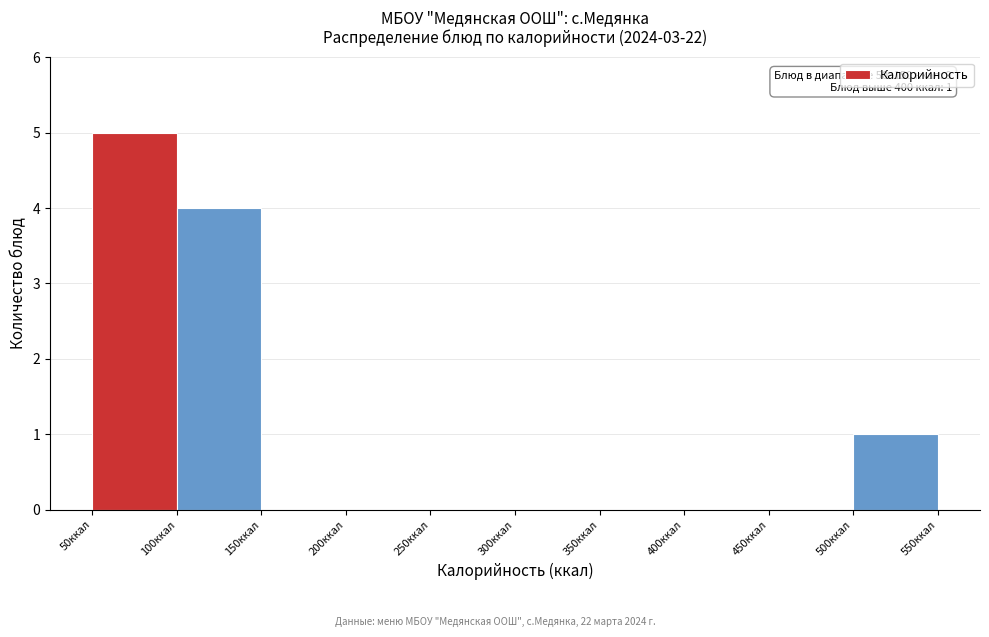

Over which range of the x-axis is the bar tallest?

50 to 100